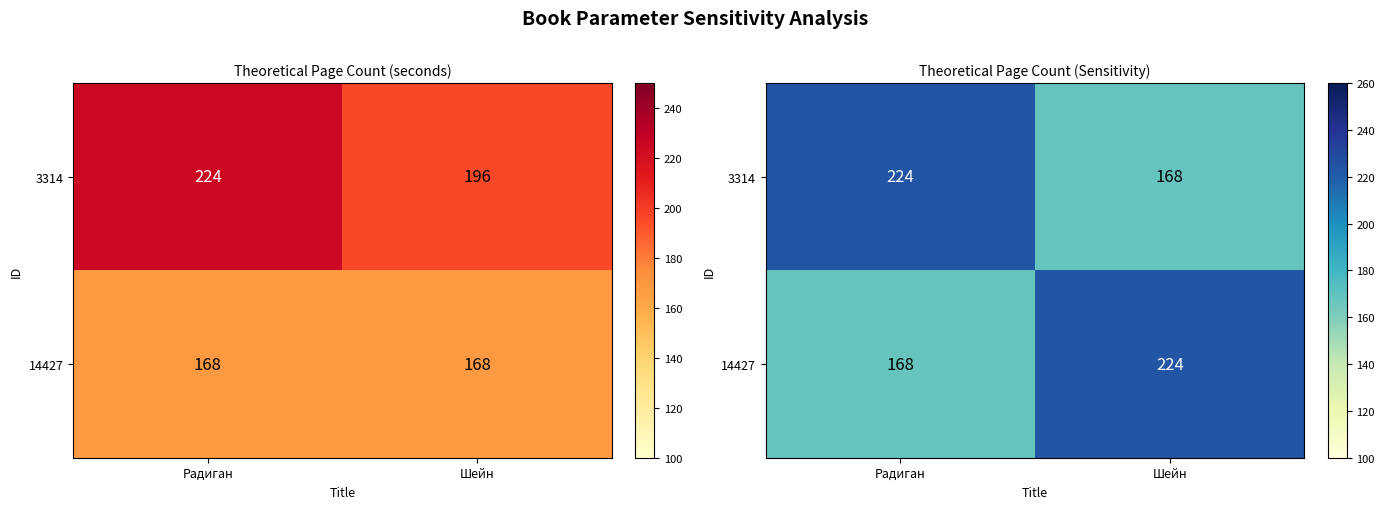

How many values in the 3314 series are below 224?

1